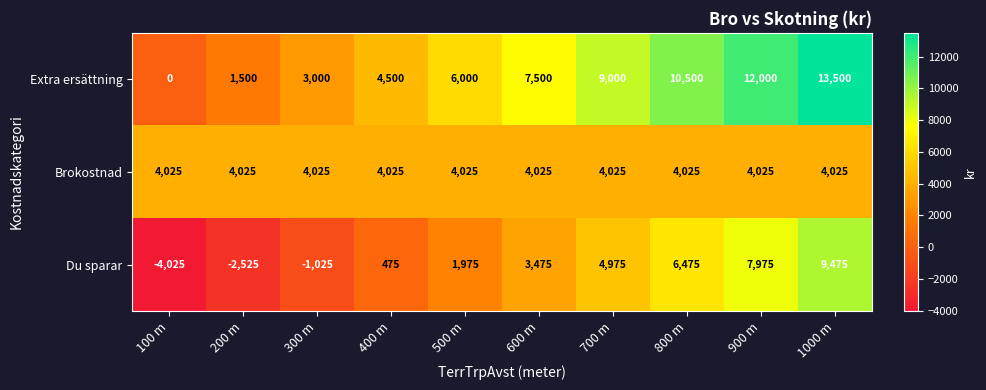

What is the total value across all series at 200 m?

3000